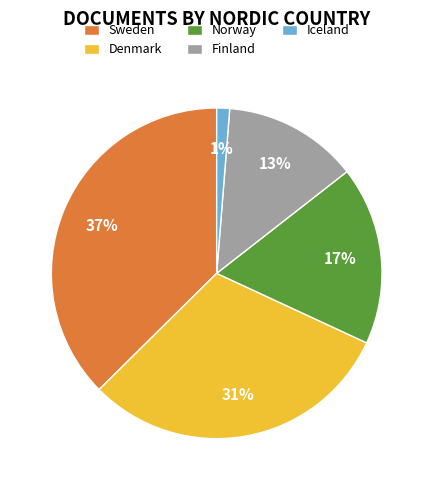

Between Finland and Sweden, which is larger?

Sweden